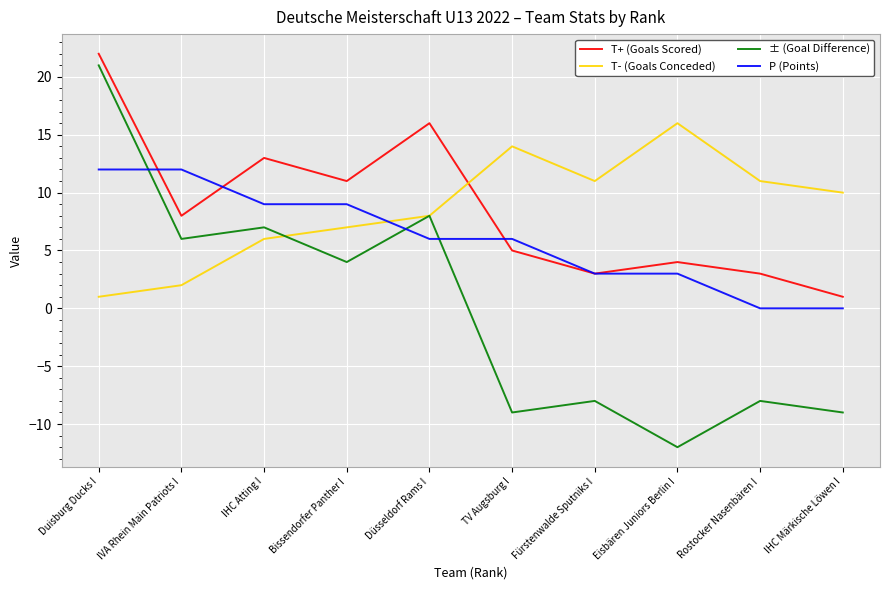

The T+ (Goals Scored) series shows 8 at TV Augsburg I. True or false?

False